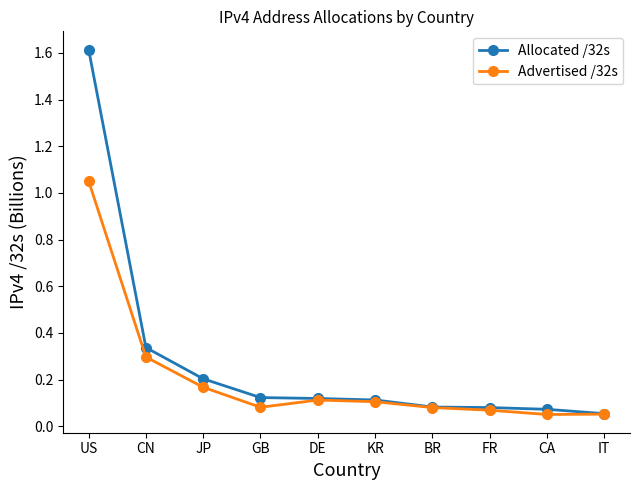

What position from the left is CN?

2